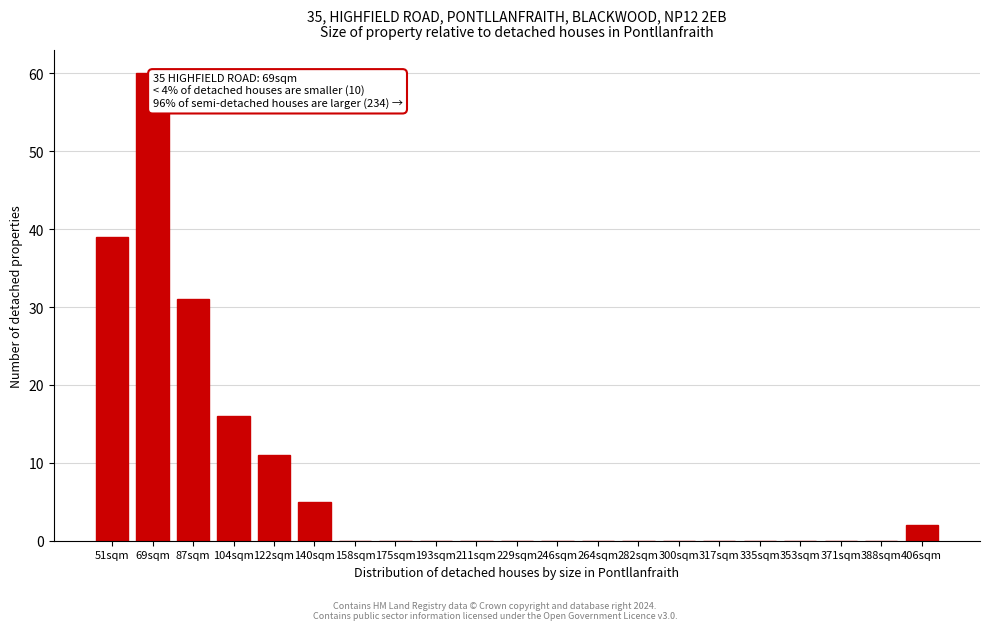

Reading left to right, extract all data points from this chart.

51sqm=39	69sqm=60	87sqm=31	104sqm=16	122sqm=11	140sqm=5	158sqm=0	175sqm=0	193sqm=0	211sqm=0	229sqm=0	246sqm=0	264sqm=0	282sqm=0	300sqm=0	317sqm=0	335sqm=0	353sqm=0	371sqm=0	388sqm=0	406sqm=2